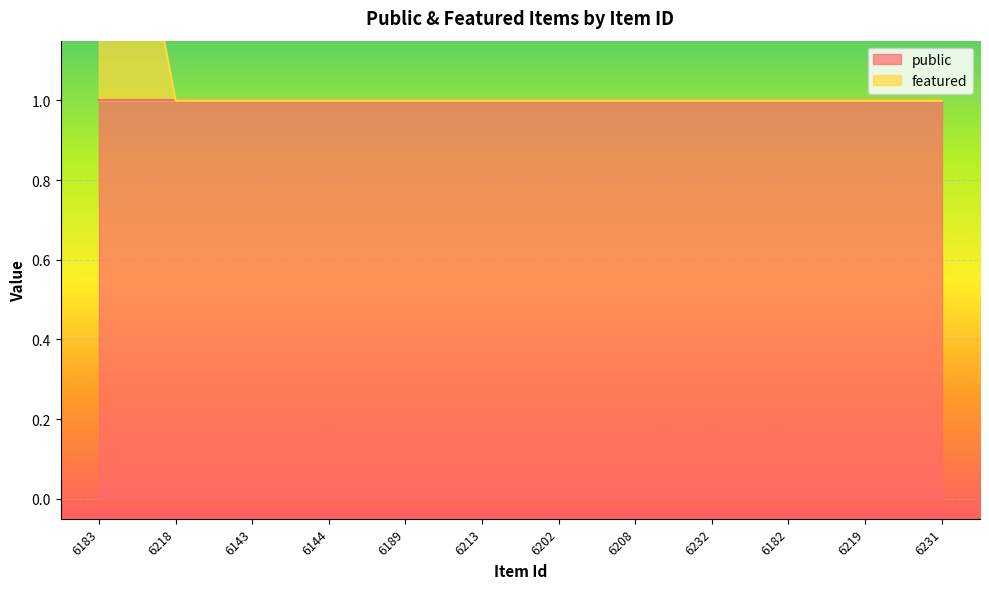

Which has a higher value, 6143 or 6189?

6143